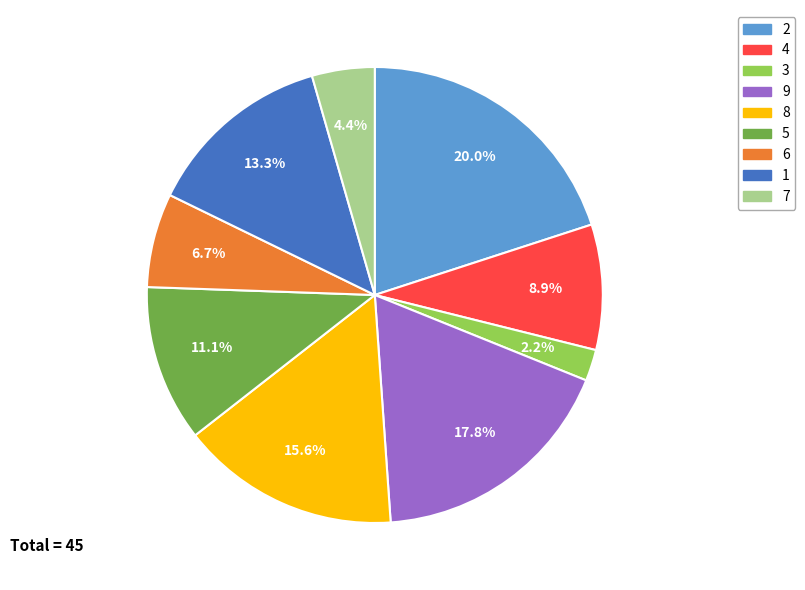

To the nearest percent, what percentage of the pie is 4?

9%